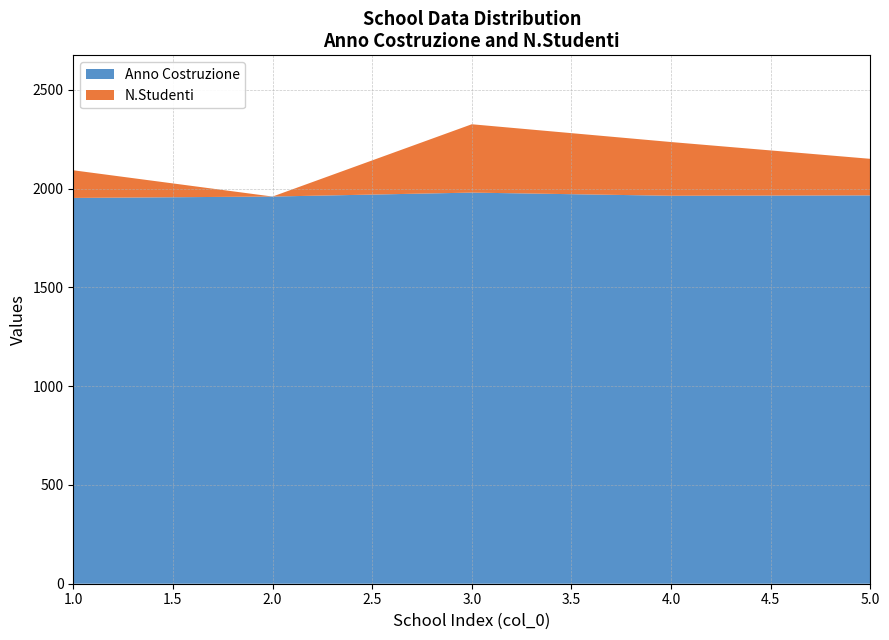

Reading left to right, what are all the values shown in this chart?

Anno Costruzione: 1953	1960	1980	1964	1966
N.Studenti: 140	0	346	272	185